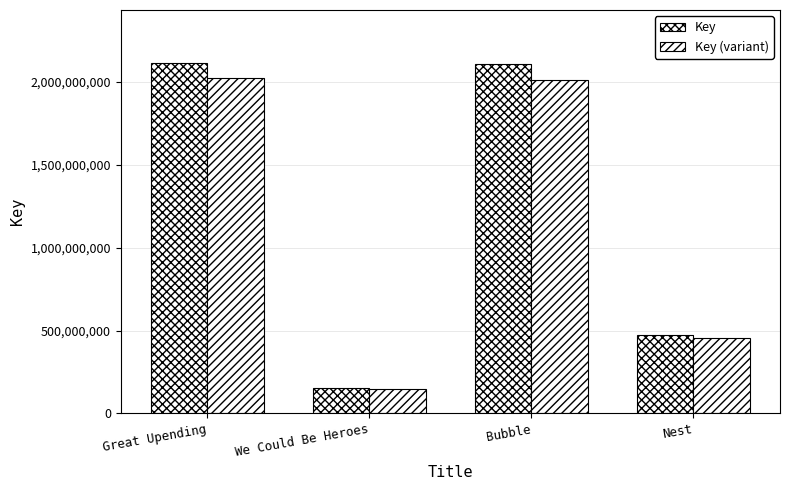

How many data points does each series have?

4